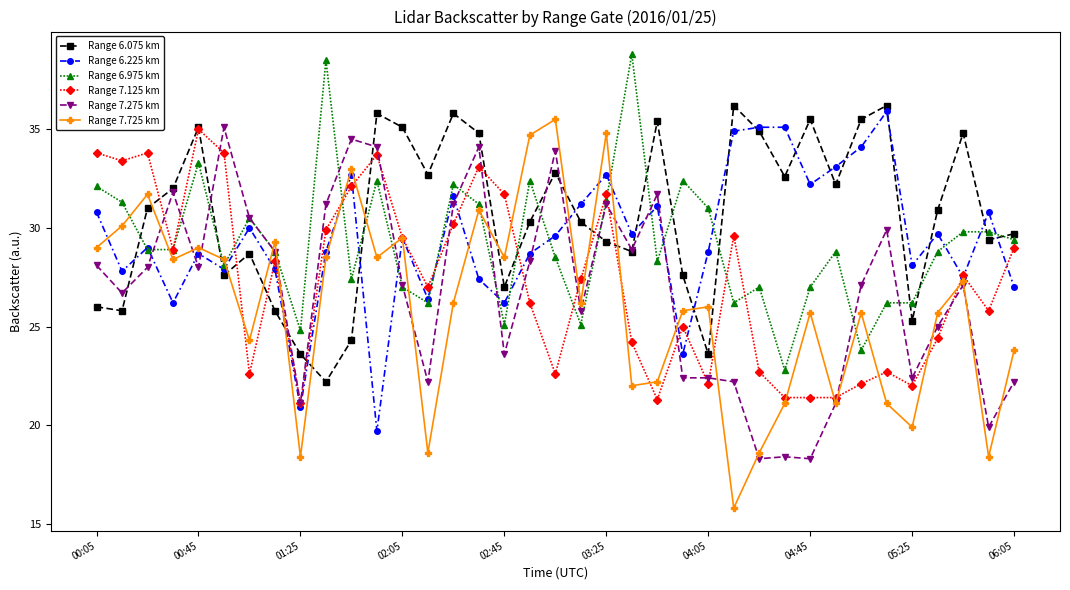

At how many categories does at least one series exceed 30?

33